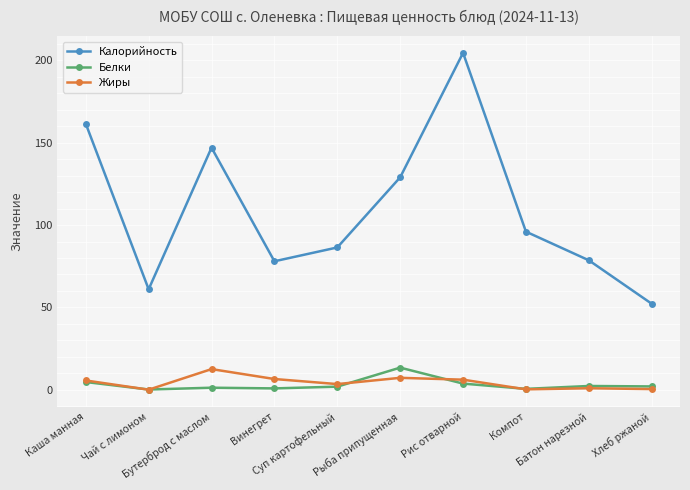

Read the Белки value at Рыба припущенная.

13.4